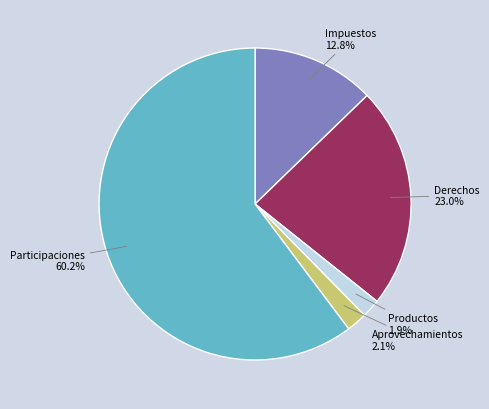

Which slice is the largest?

Participaciones